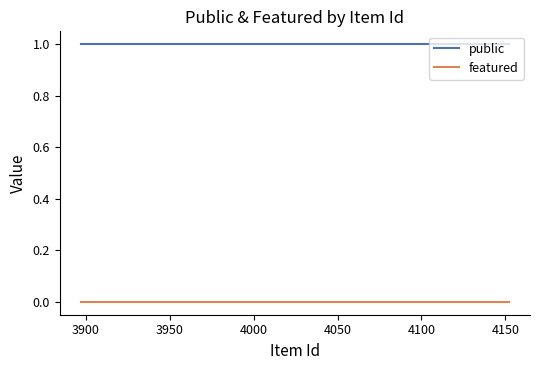

True or false: public and featured intersect in this chart.

False